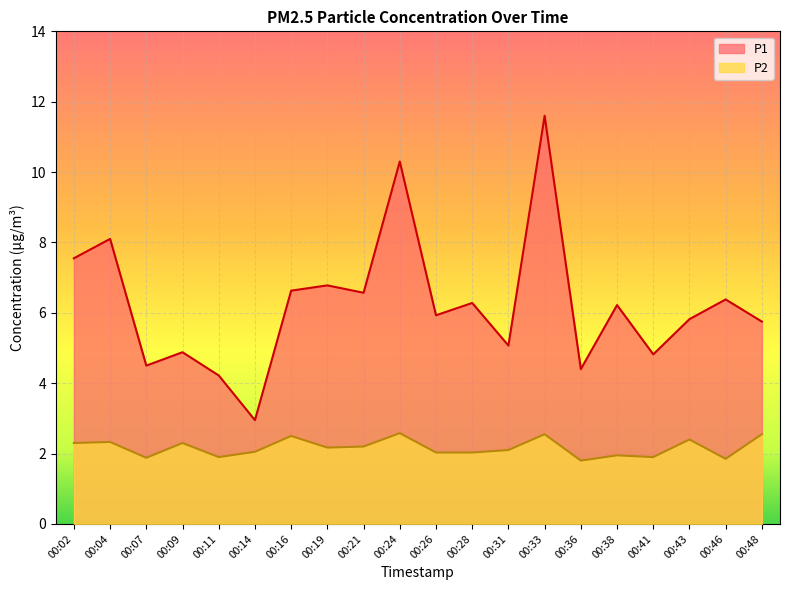

True or false: P2 has a value of 2.0 at 00:14.

True